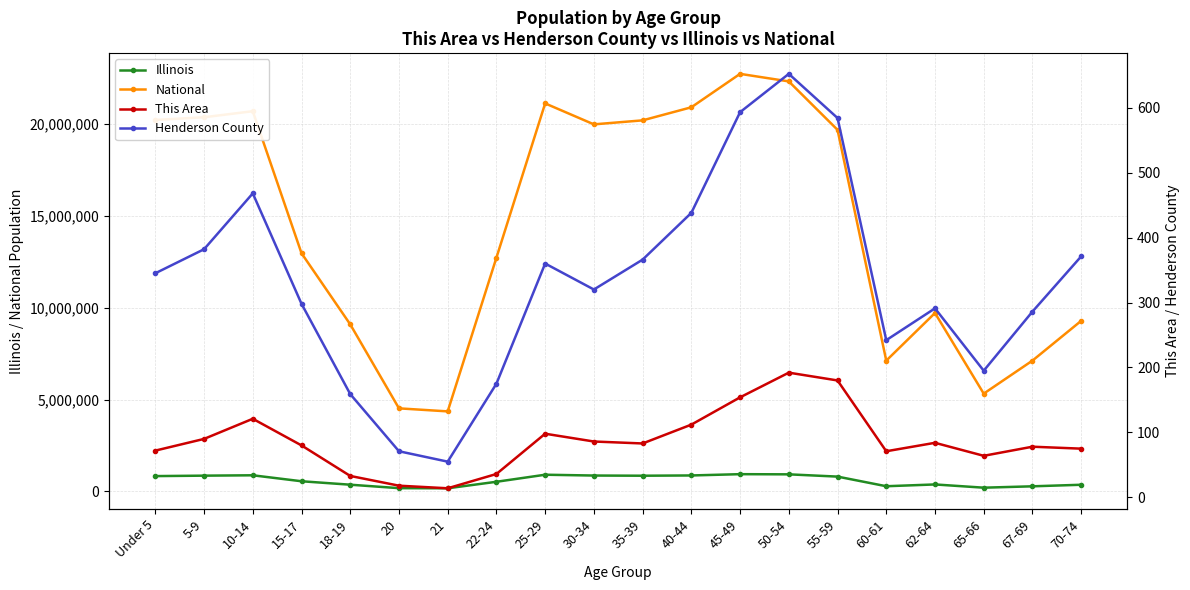

What is the difference between the maximum and minimum values in the Illinois series?

767299